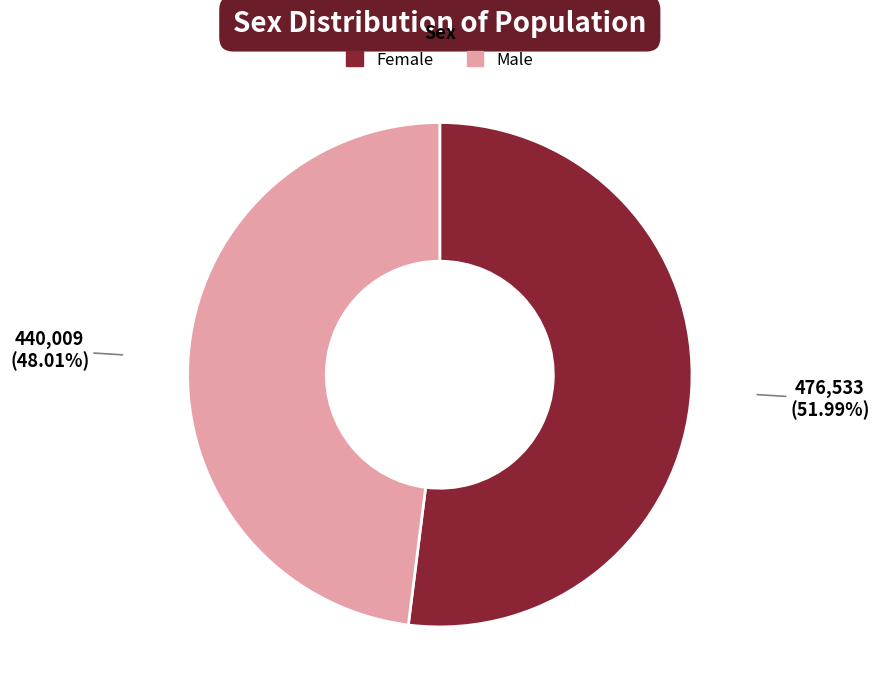

True or false: Male accounts for 35% of the total.

False